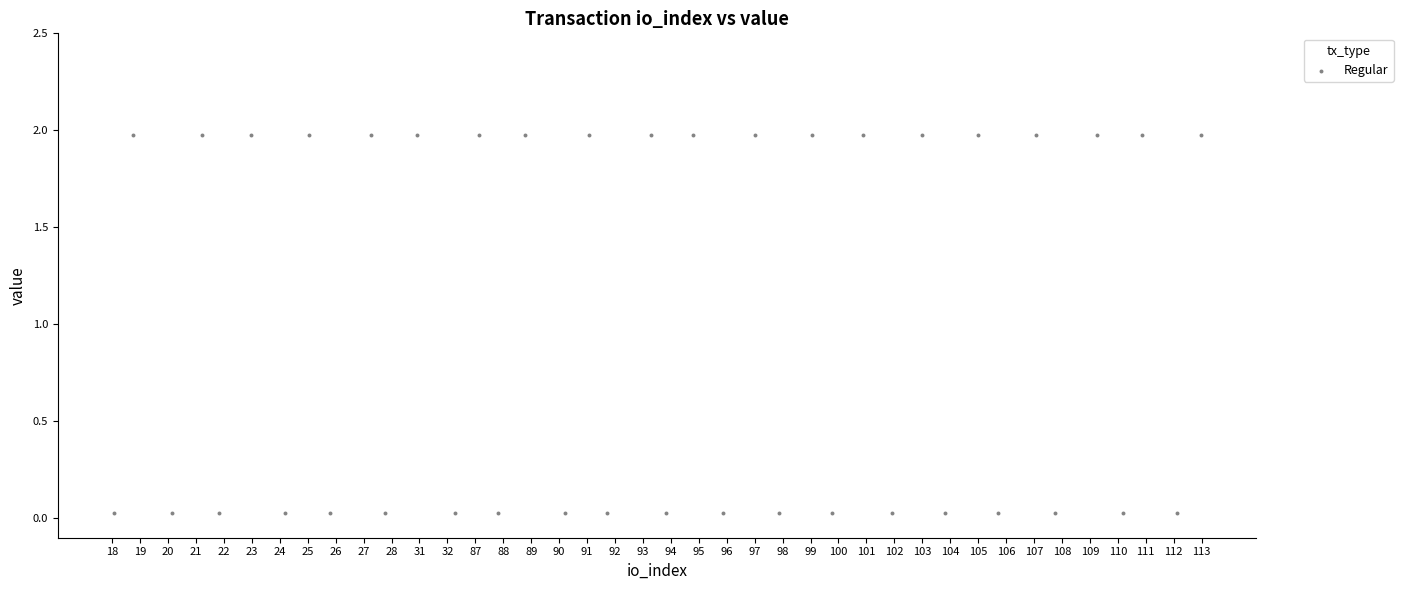

What is the range of X values (max minus min)?

38.9